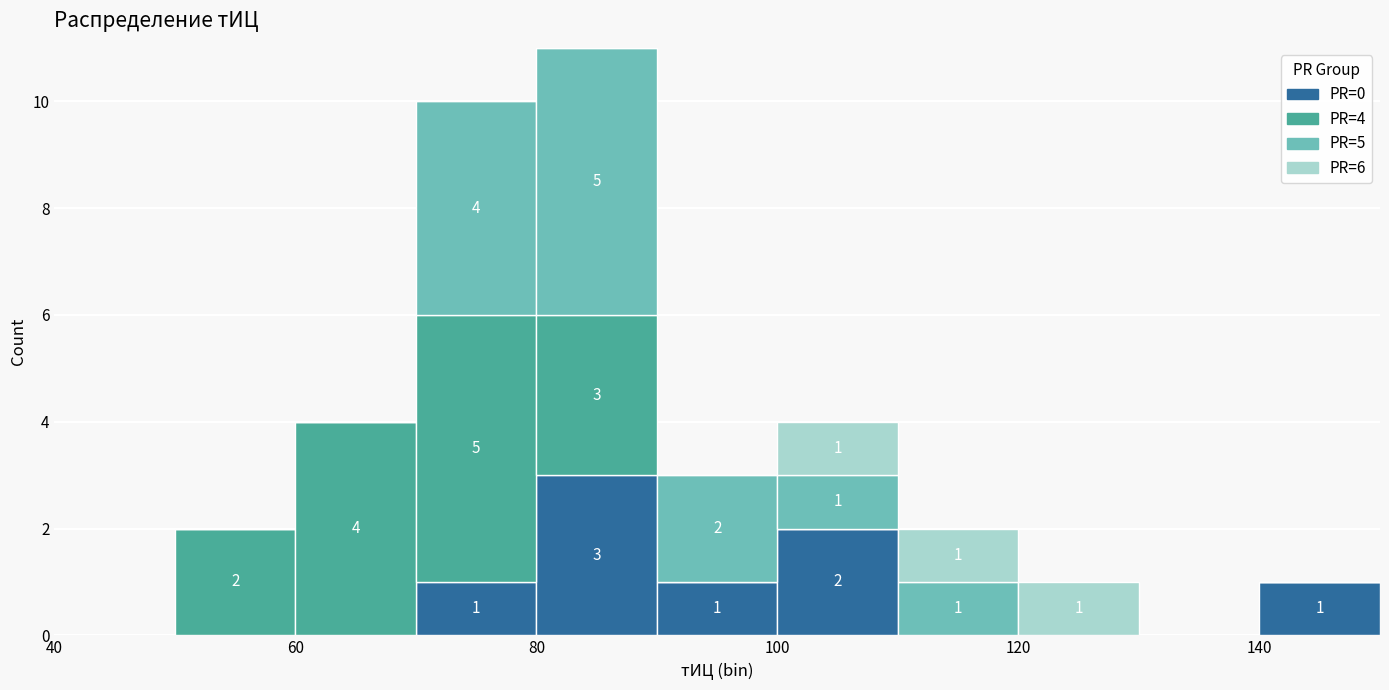

Which range on the x-axis has the tallest stacked bar (by total height)?

80 to 90